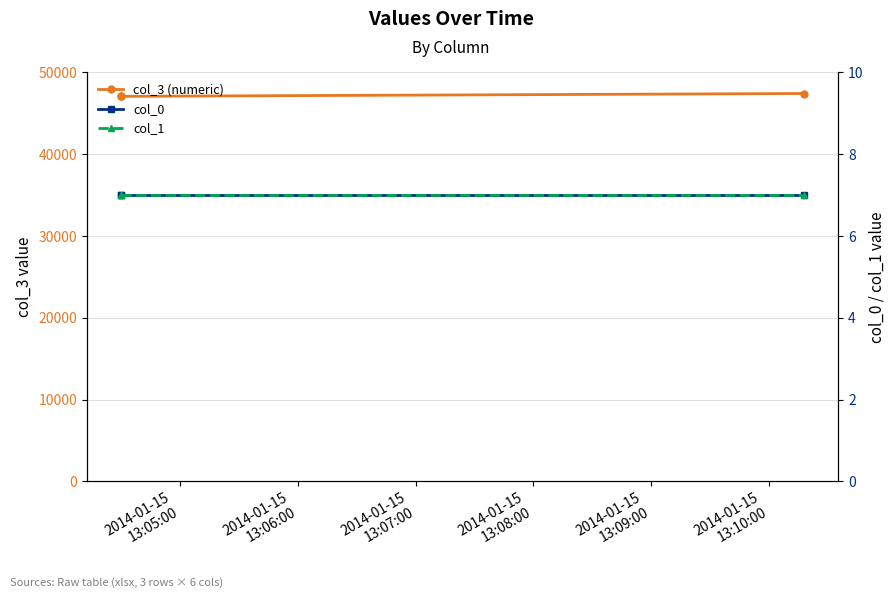

Reading left to right, list all the values displayed in this chart.

col_3 (numeric): 47070.9	47070.9	47418.4
col_0: 7.0	7.0	7.0
col_1: 7.0	7.0	7.0